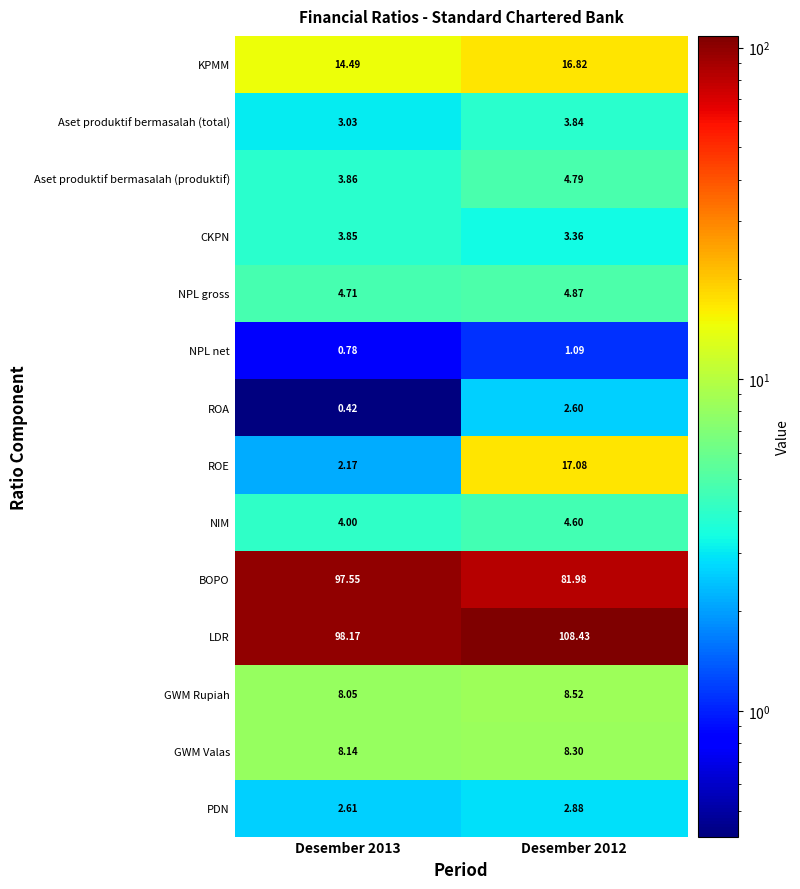

Which series has the largest total across all categories?

LDR